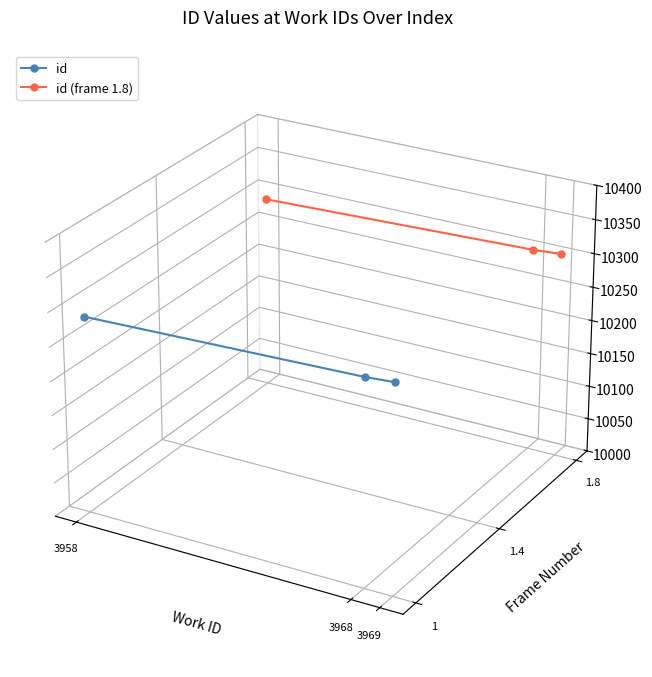

Which series has the largest range (max minus min)?

id